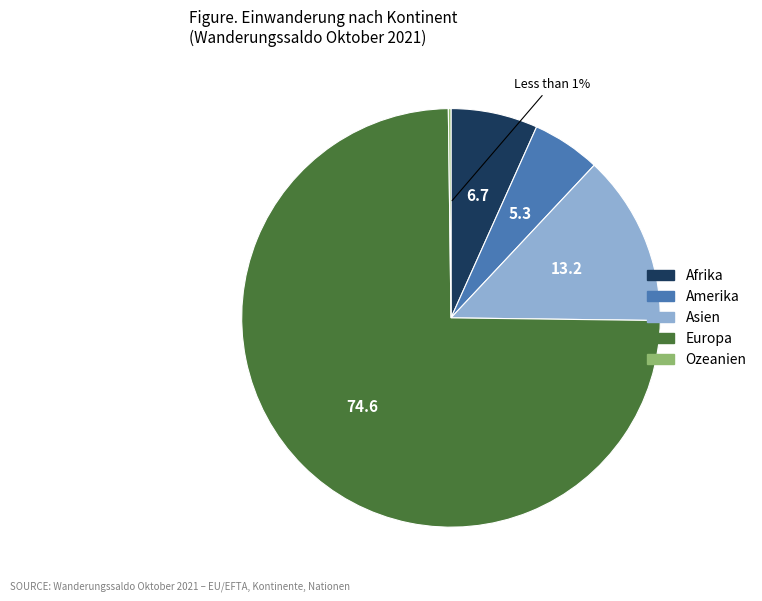

Which slice is the smallest?

Ozeanien